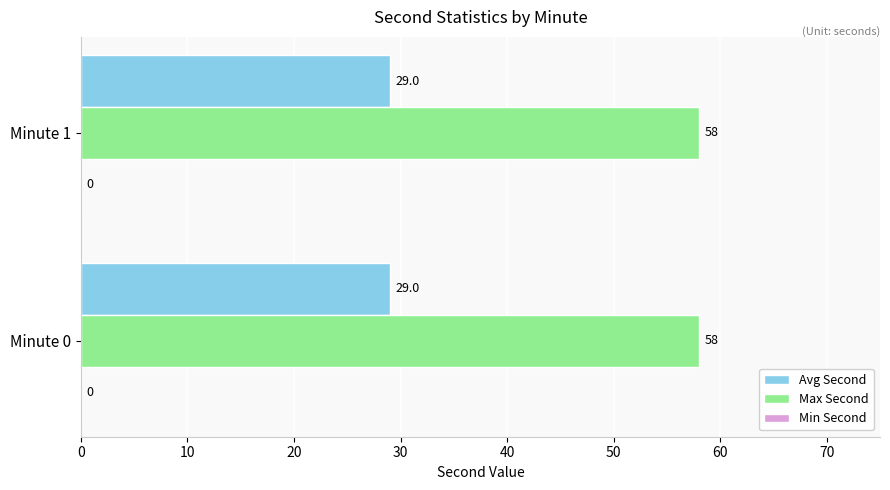

The value of Avg Second at Minute 0 is 43. True or false?

False